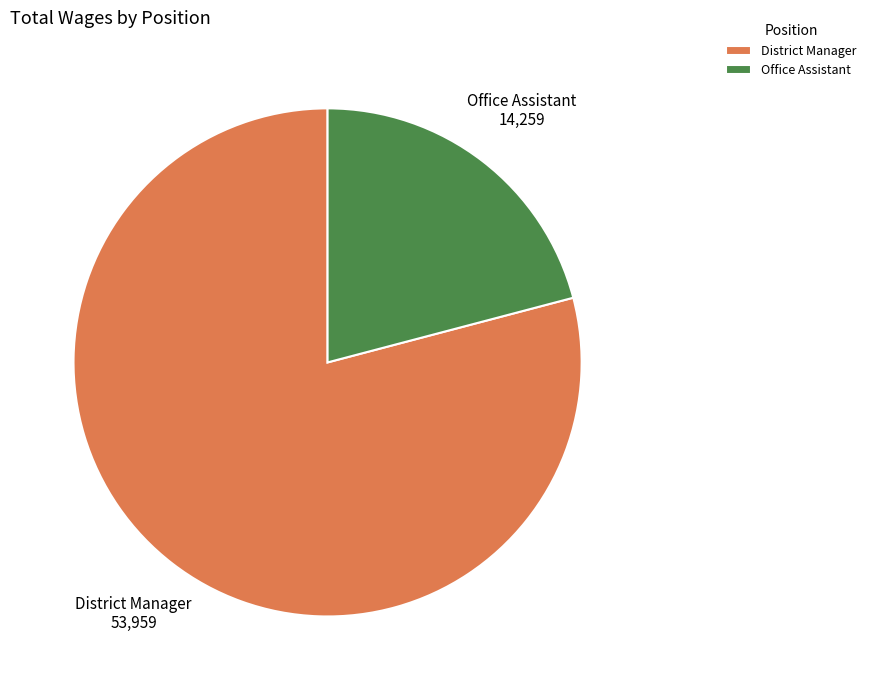

Count the number of slices in the pie.

2